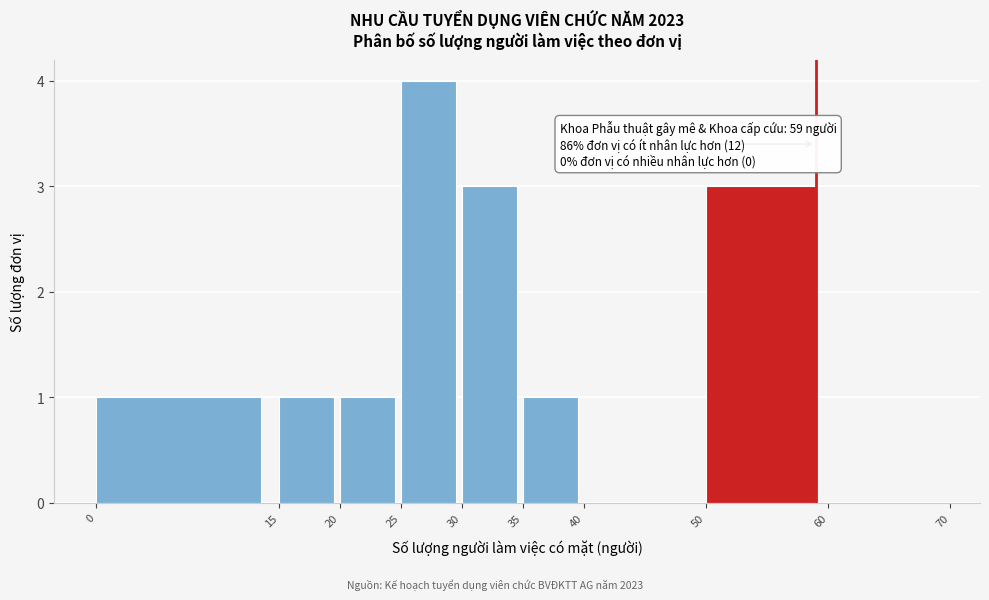

Which range on the x-axis has the tallest bar?

25 to 30